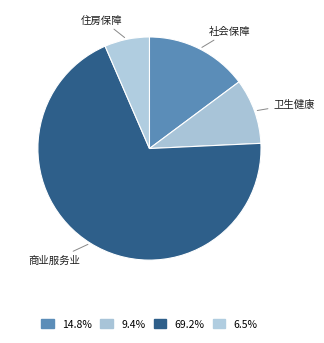

Does any single category account for the majority?

Yes